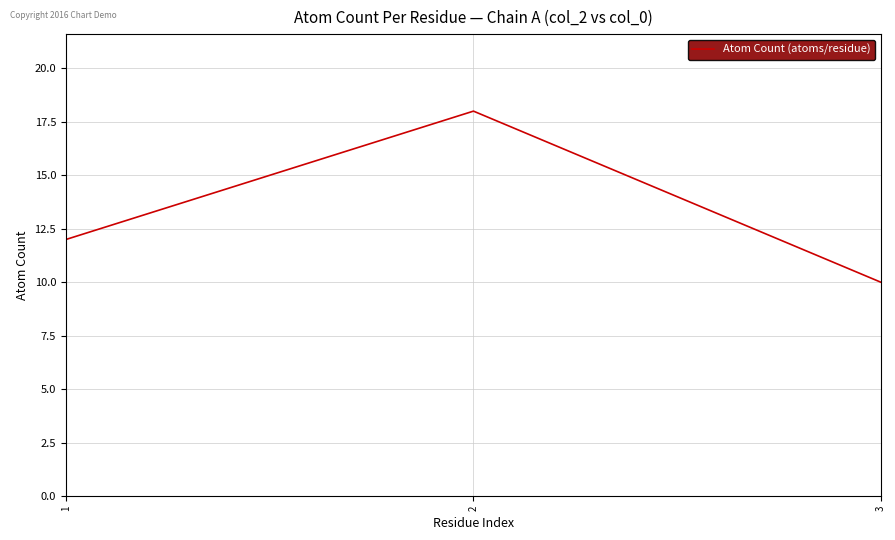

What is the difference between the second highest and minimum values?

2